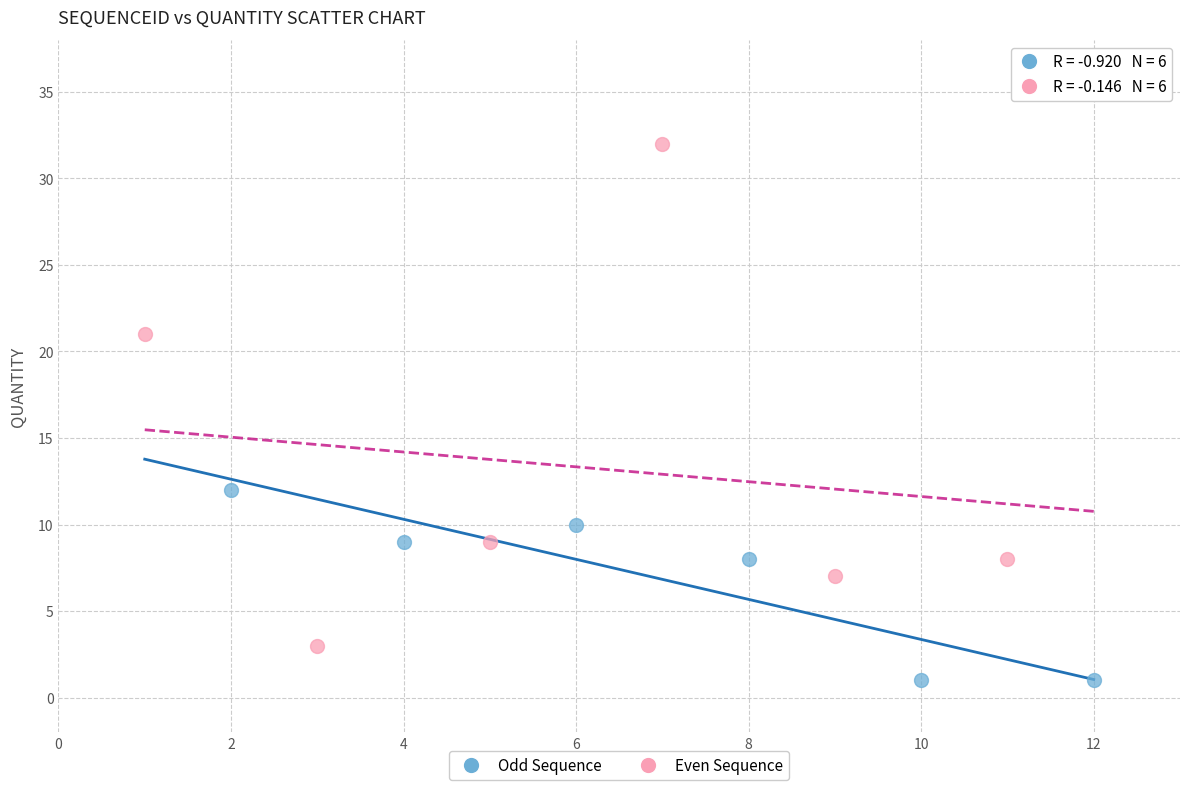

Which series reaches the maximum Y coordinate?

Even Sequence